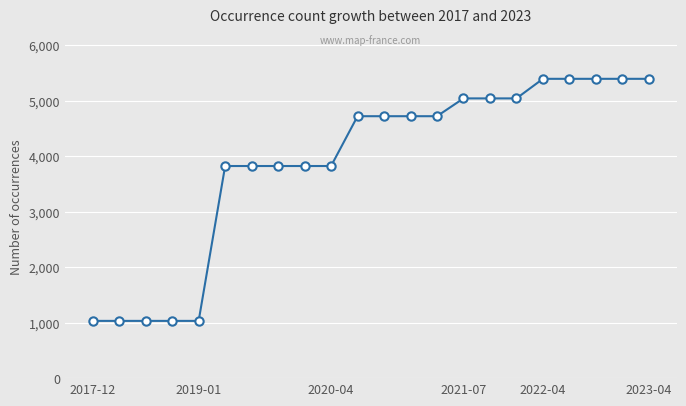

What is the greatest value displayed?

5396